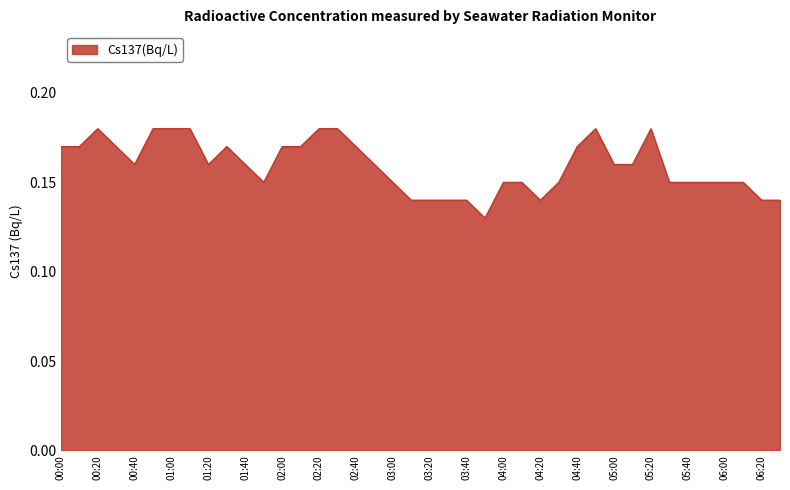

What is the minimum value shown in the chart?

0.1